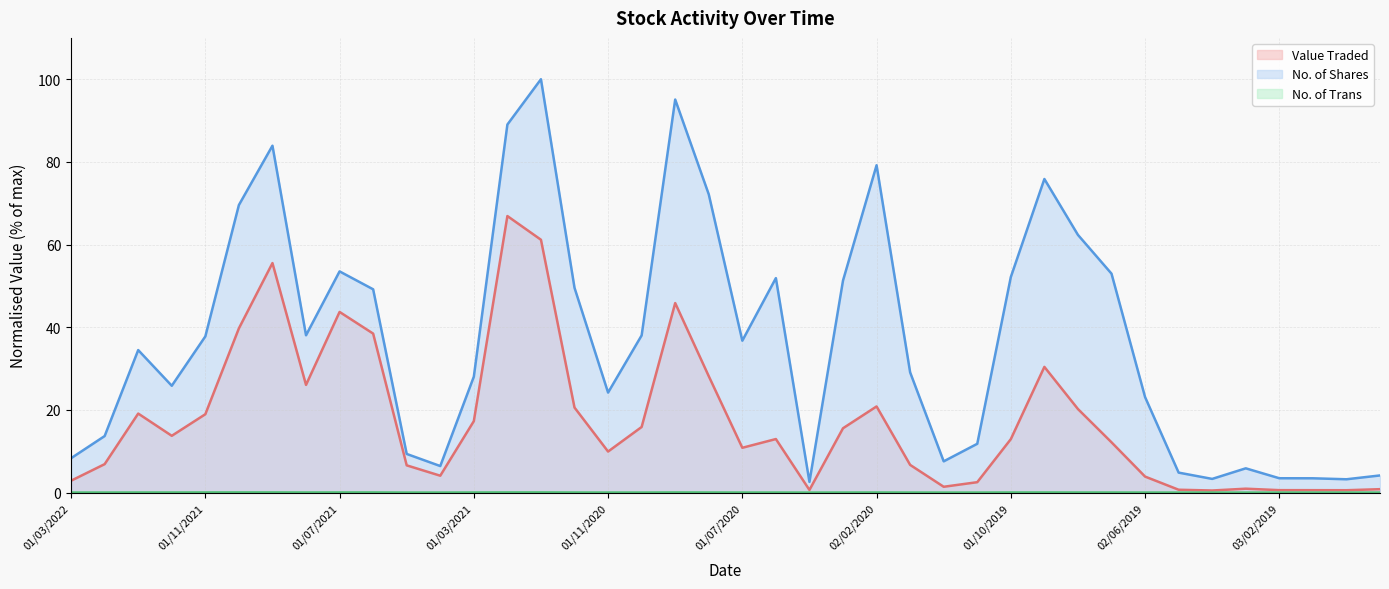

Reading left to right, what are all the values shown in this chart?

Value Traded: 2.9	6.9	19.1	13.7	18.9	39.7	55.5	26.0	43.7	38.5	6.6	4.1	17.3	66.9	61.2	20.6	9.9	15.9	45.8	28.2	10.8	12.9	0.6	15.6	20.8	6.7	1.4	2.5	12.9	30.4	20.2	12.2	3.9	0.7	0.5	0.9	0.6	0.6	0.6	0.8
No. of Shares: 8.3	13.7	34.5	25.8	37.8	69.6	83.9	38.0	53.5	49.2	9.3	6.4	28.0	89.0	100.0	49.5	24.2	38.0	95.1	72.1	36.7	51.9	2.6	51.3	79.2	29.1	7.5	11.8	52.1	75.9	62.3	53.0	23.1	4.8	3.3	5.9	3.5	3.5	3.2	4.1
No. of Trans: 0.0	0.0	0.0	0.0	0.0	0.0	0.0	0.0	0.0	0.0	0.0	0.0	0.0	0.0	0.0	0.0	0.0	0.0	0.0	0.0	0.0	0.0	0.0	0.0	0.0	0.0	0.0	0.0	0.0	0.0	0.0	0.0	0.0	0.0	0.0	0.0	0.0	0.0	0.0	0.0